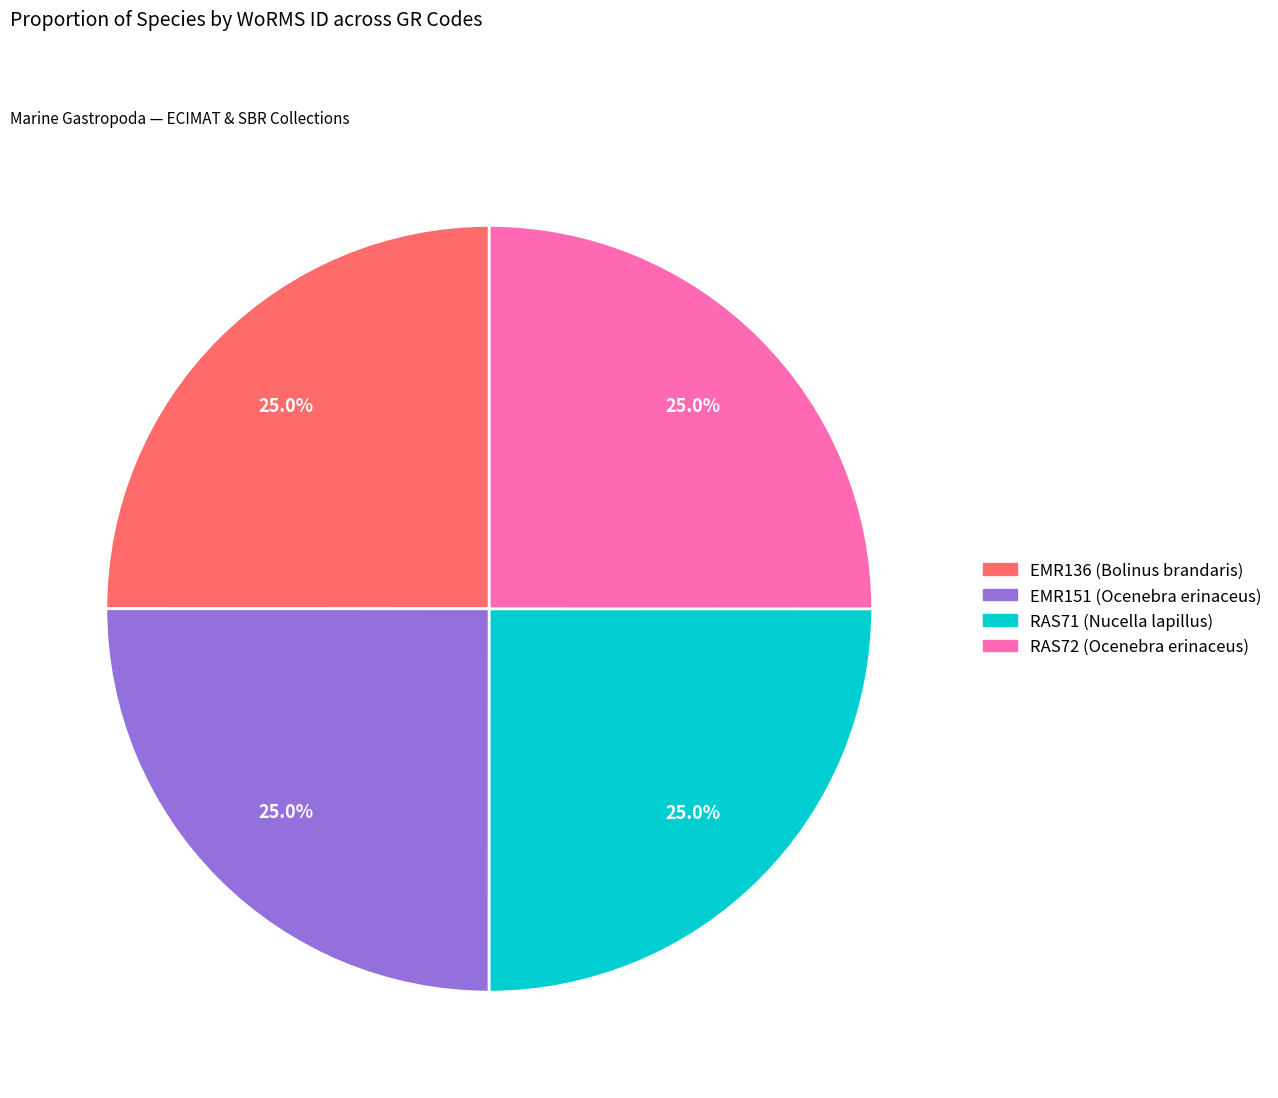

How much of the chart is everything except RAS72 (Ocenebra erinaceus)?

75.0%